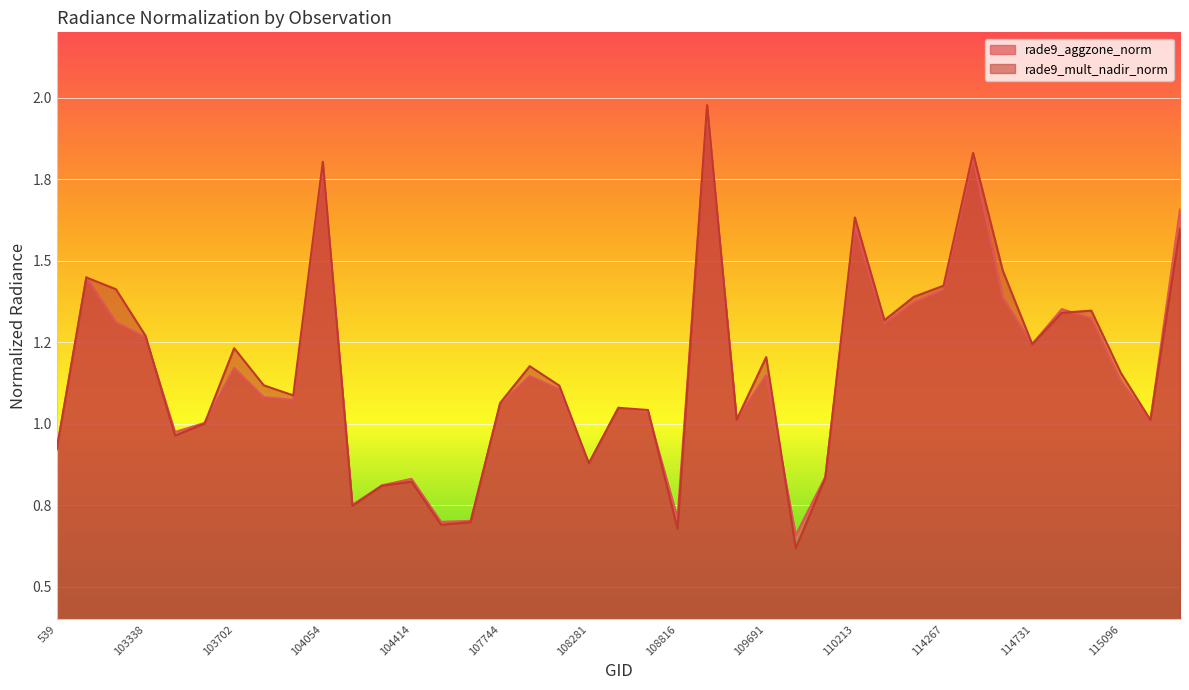

What is the difference between the rade9_aggzone_norm values at 102972 and 109691?

0.3